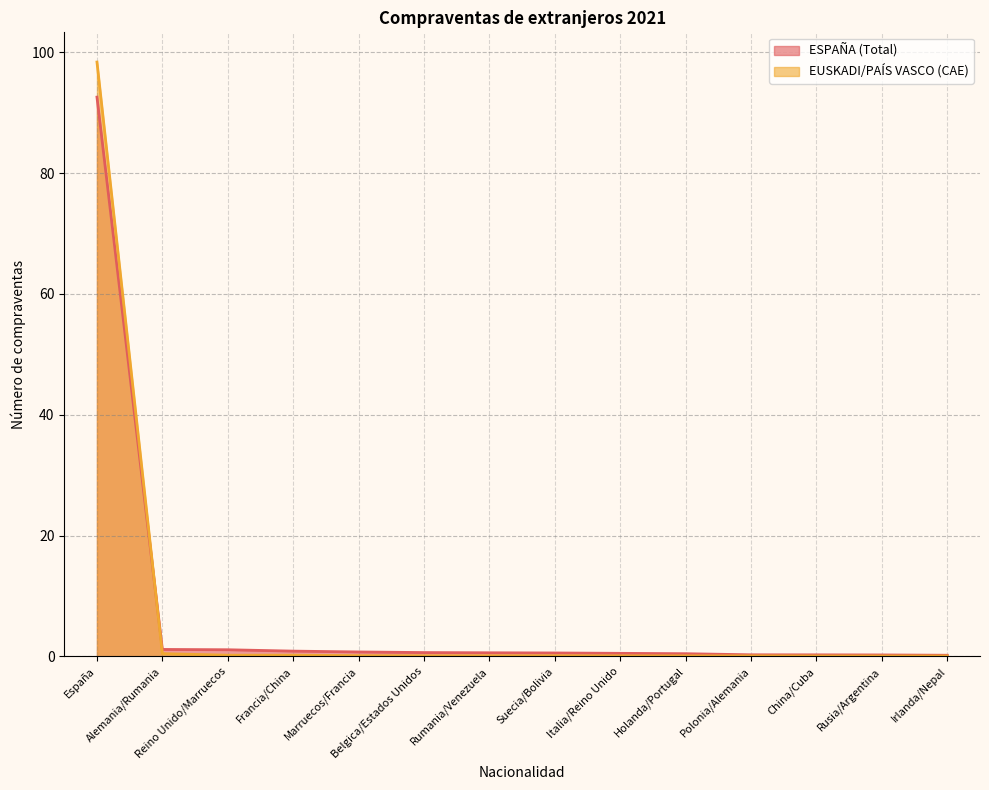

Does the chart display data point markers on the line(s)?

No